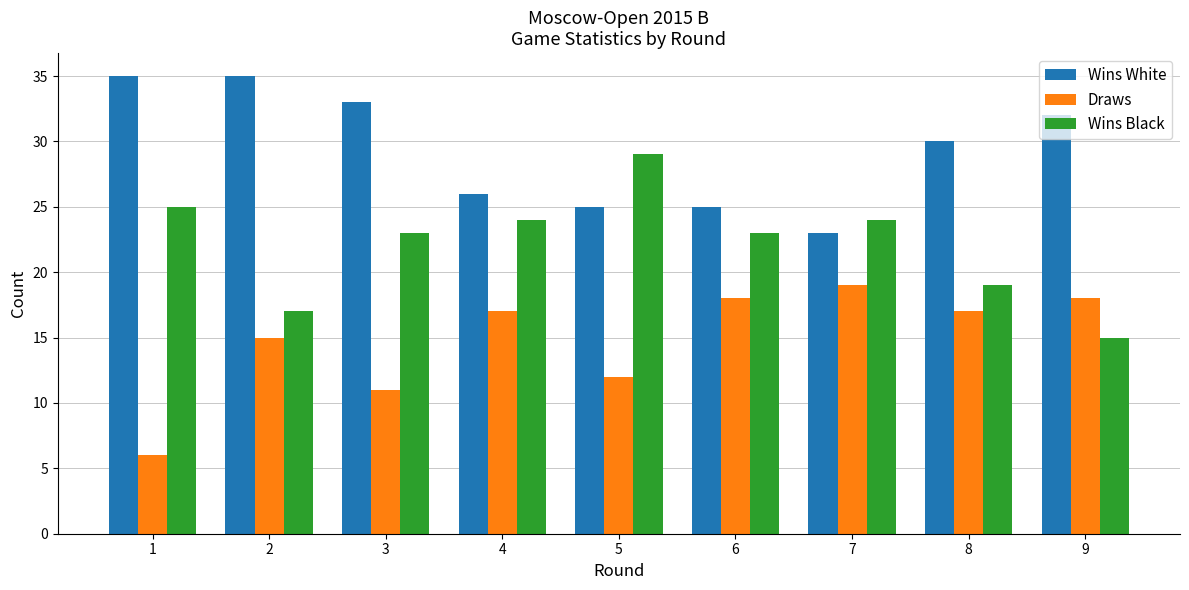

At how many categories does at least one series exceed 28?

6